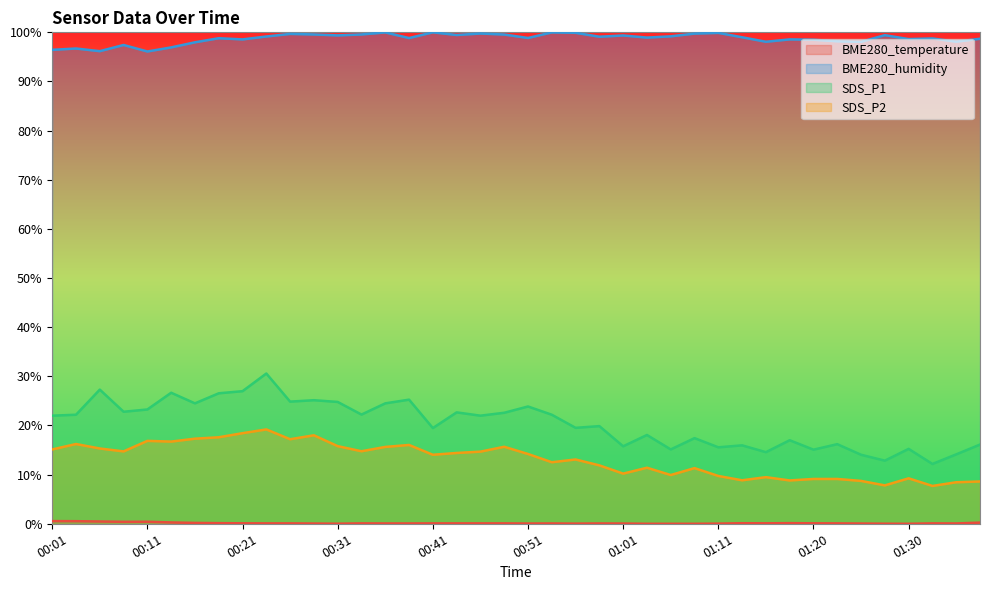

How many values in the SDS_P2 series are below 14?

19